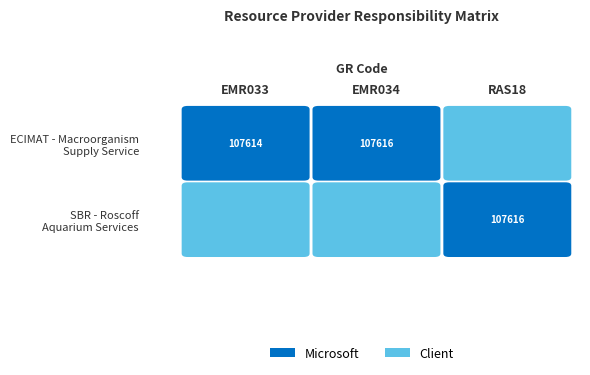

What is the minimum value shown in the chart?

107614